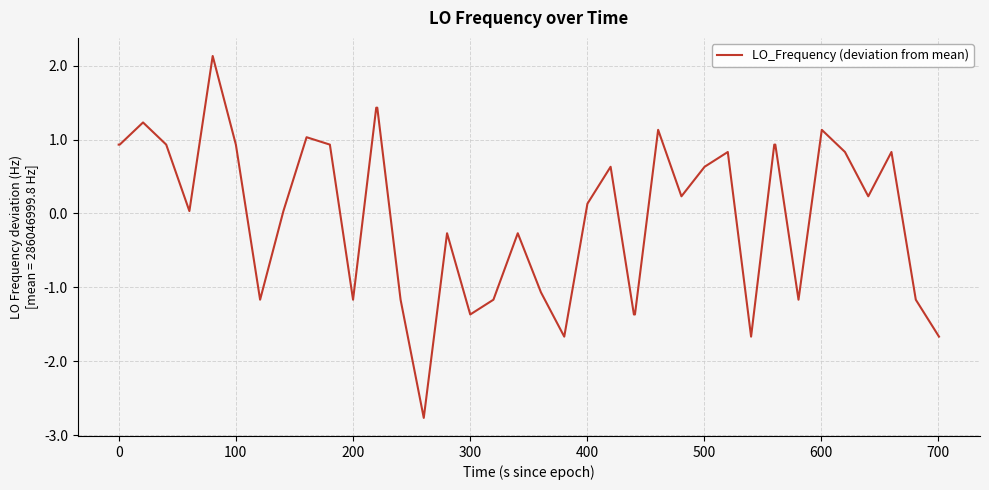

What is the maximum value shown in the chart?

2.1